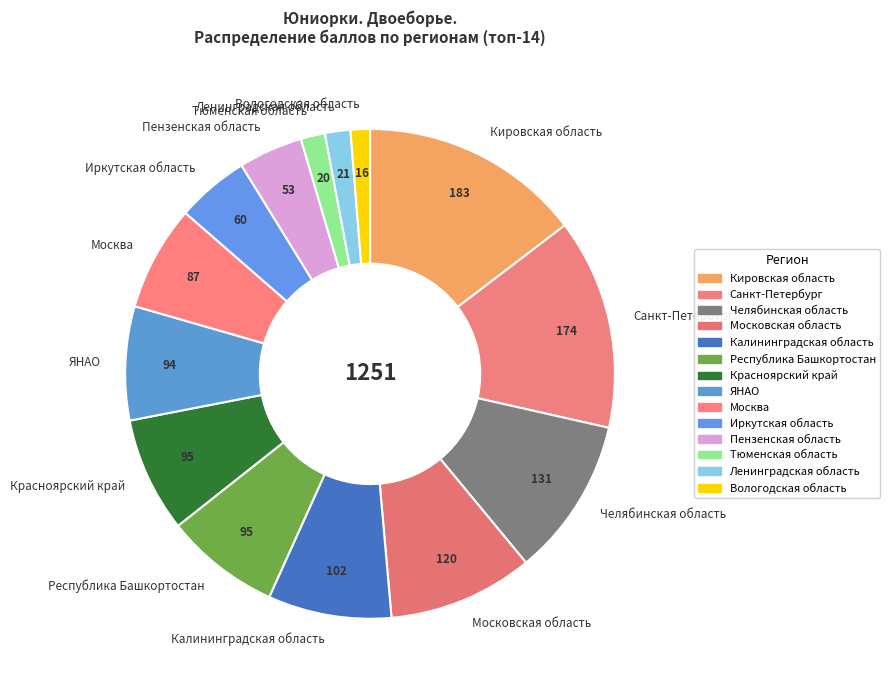

What is the largest slice in the pie chart?

Кировская область